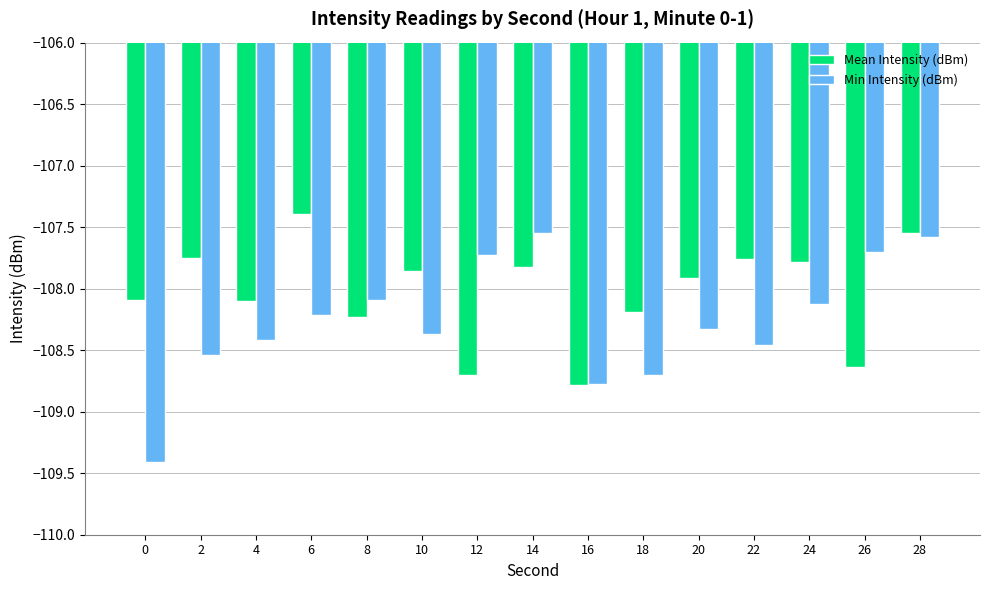

Rank the series by their average value, from highest to lowest.

Mean Intensity (dBm), Min Intensity (dBm)